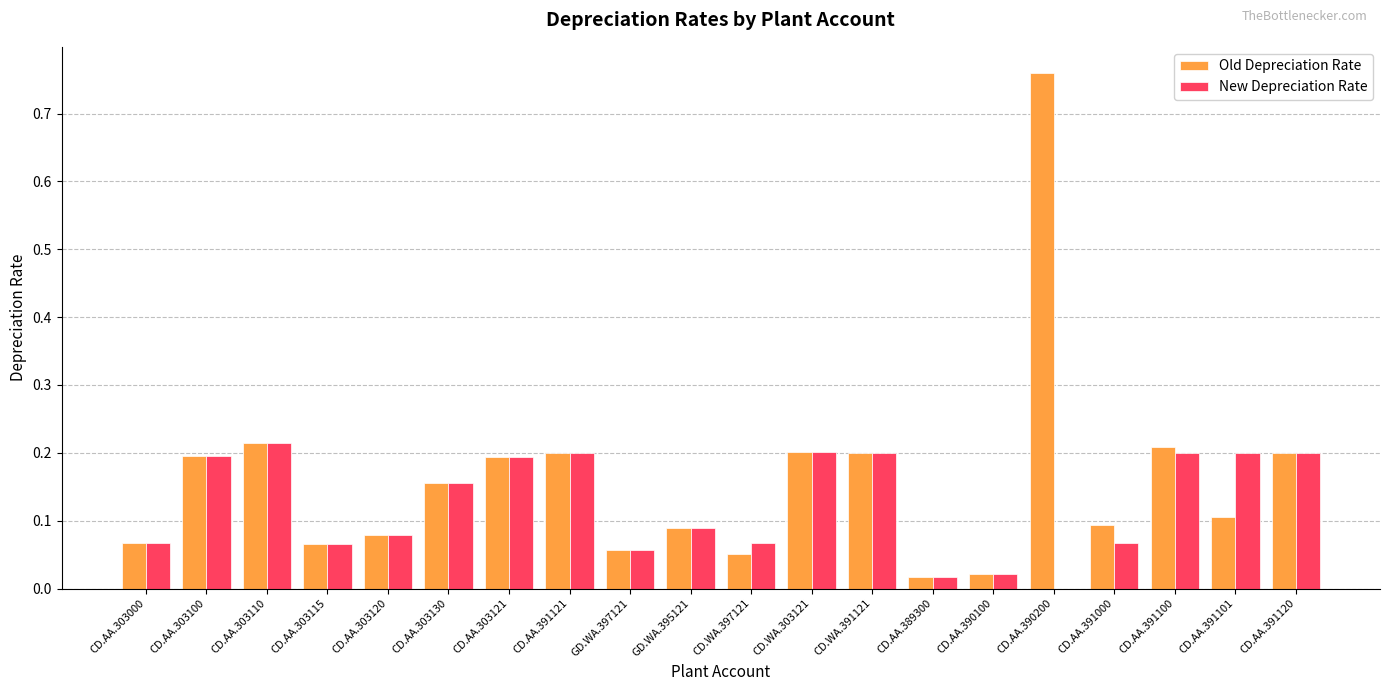

What are all the series names shown in the legend?

Old Depreciation Rate, New Depreciation Rate